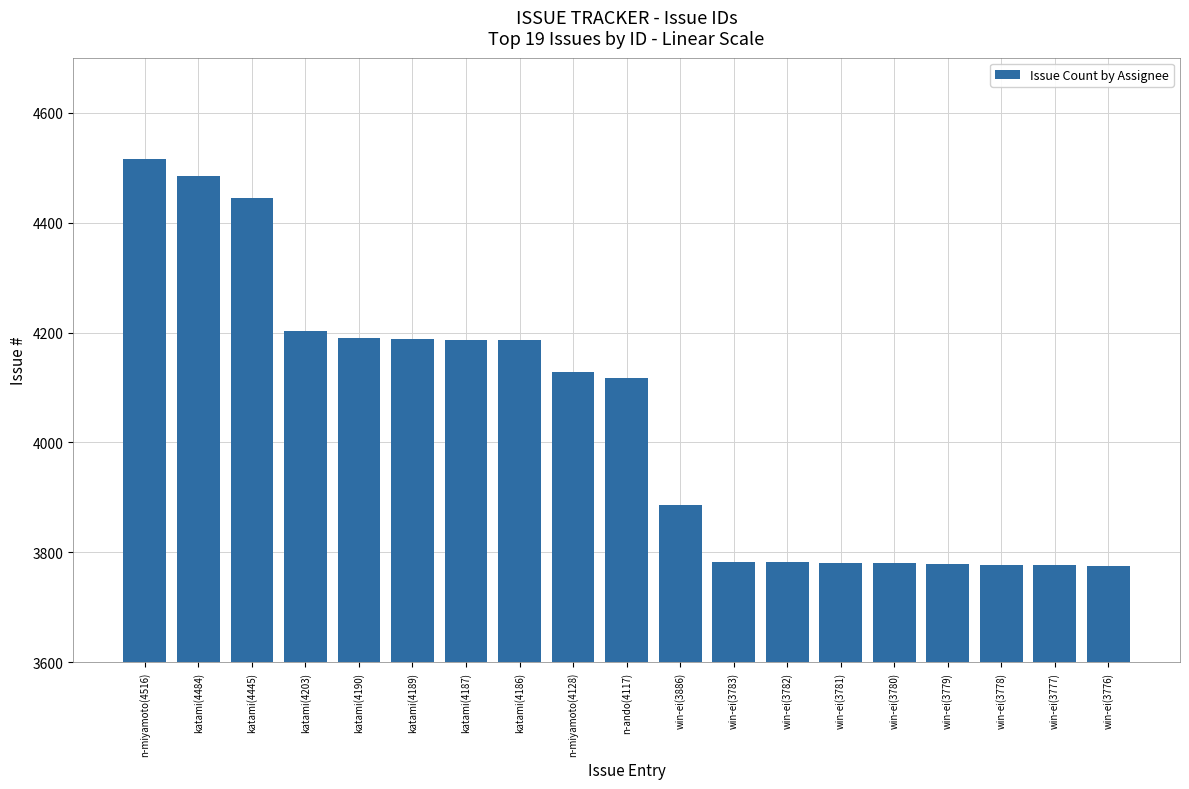

The chart shows a value of 7383 at katami(4187). True or false?

False